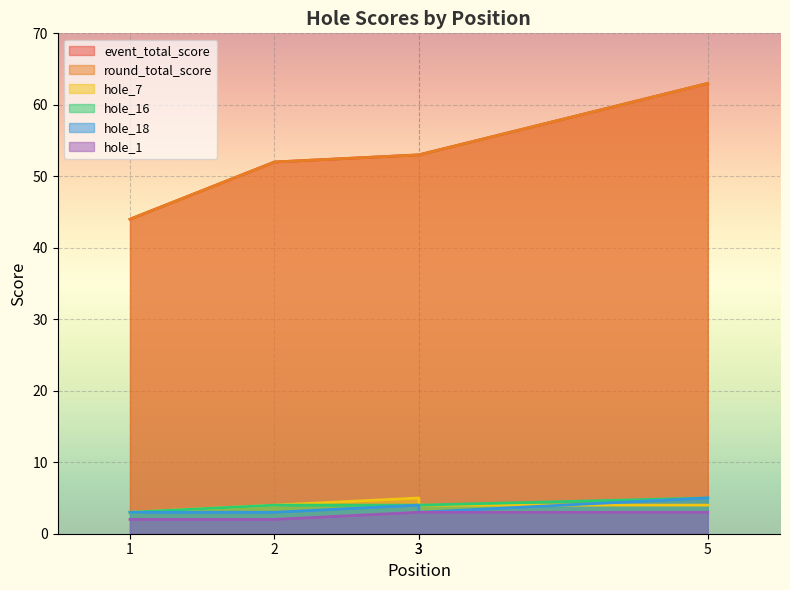

Rank the series by their maximum value, from highest to lowest.

event_total_score, round_total_score, hole_7, hole_16, hole_18, hole_1